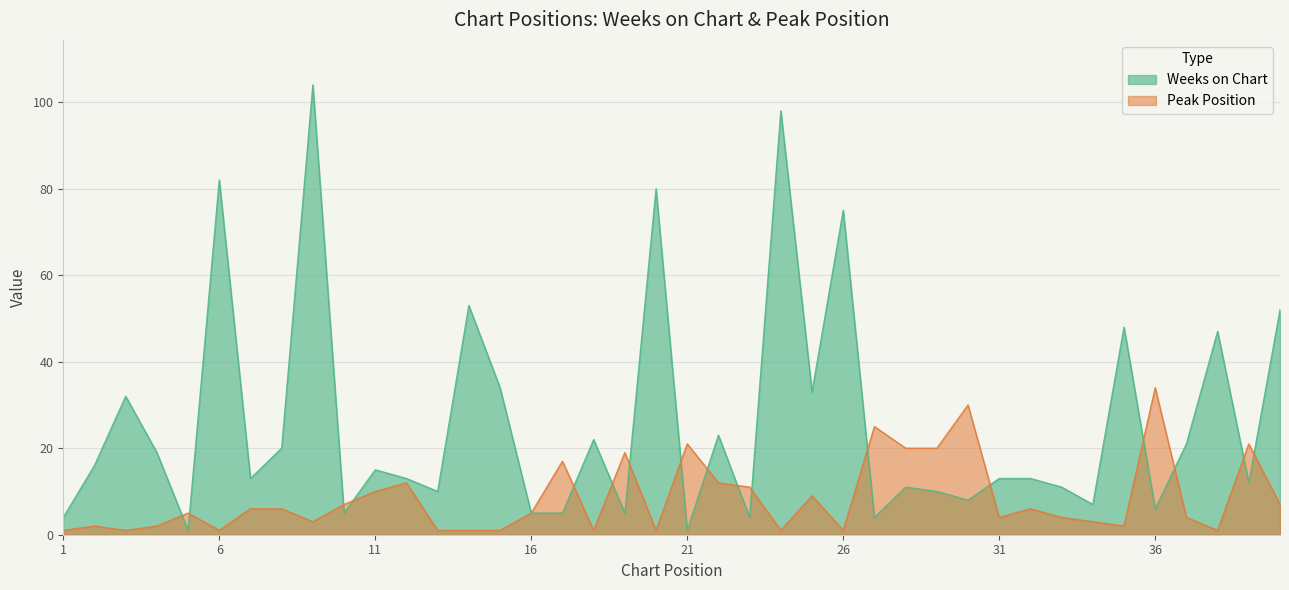

How many lines are shown in the chart?

2